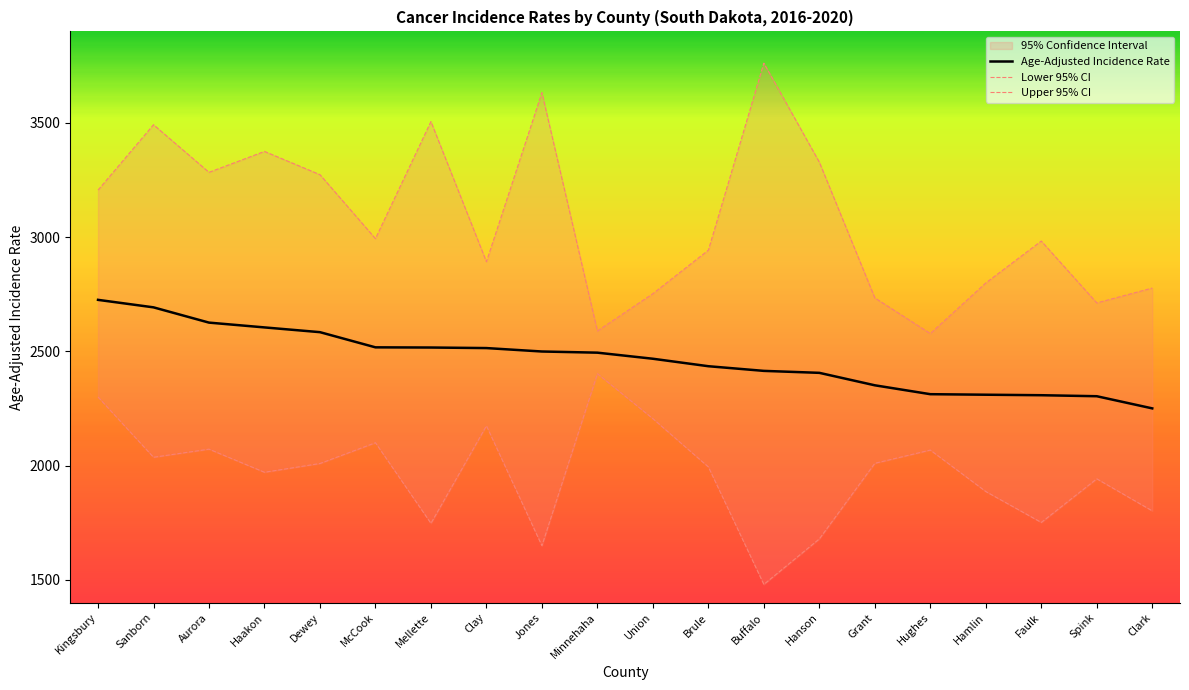

At which label does Age-Adjusted Incidence Rate reach its peak?

Kingsbury